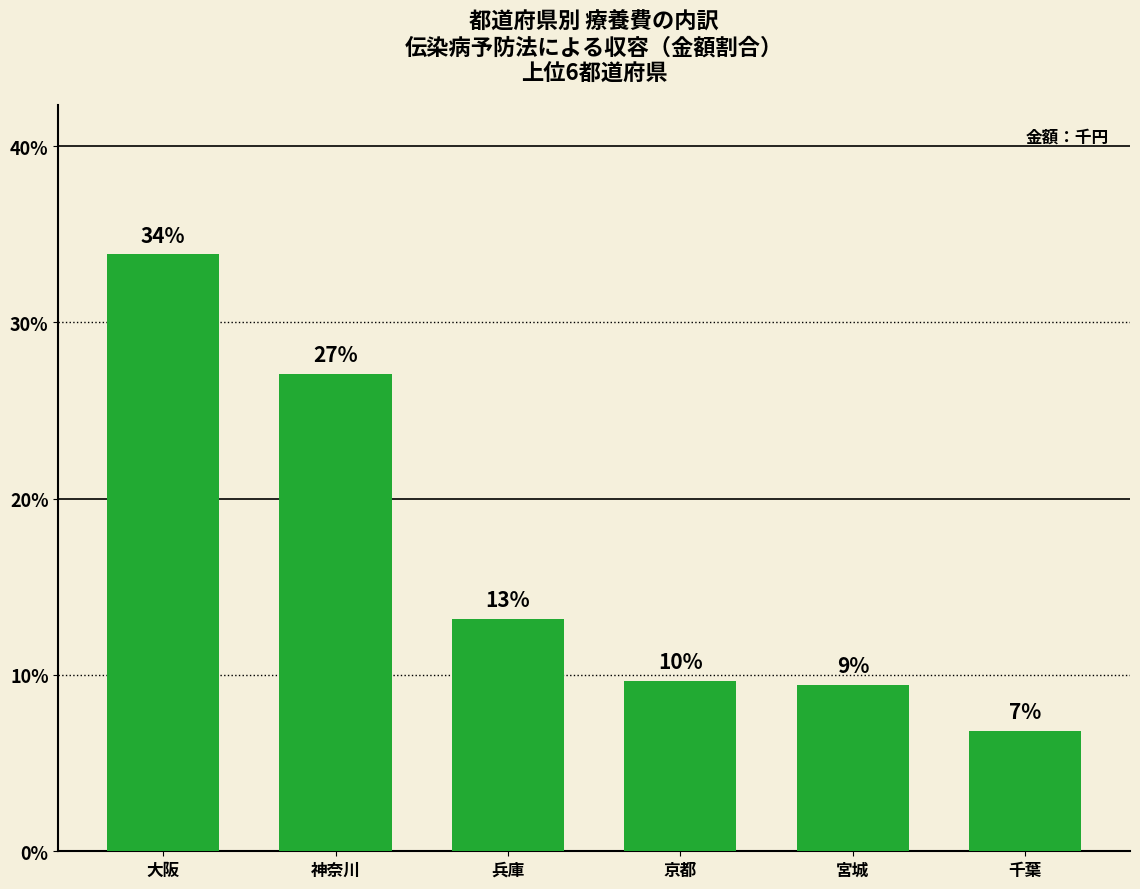

Reading right to left, list all the values displayed in this chart.

千葉=6.8	宮城=9.5	京都=9.6	兵庫=13.2	神奈川=27.1	大阪=33.9